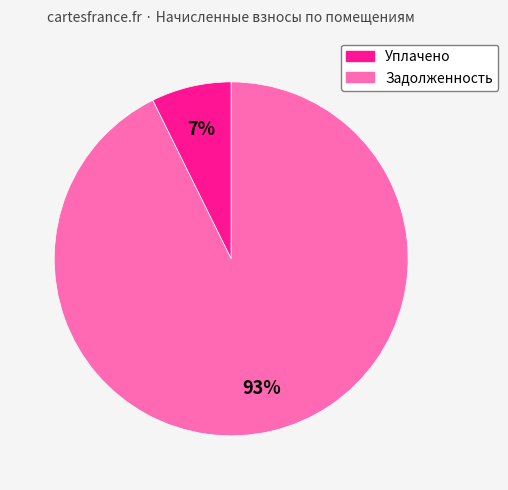

Is there a majority slice in this chart?

Yes